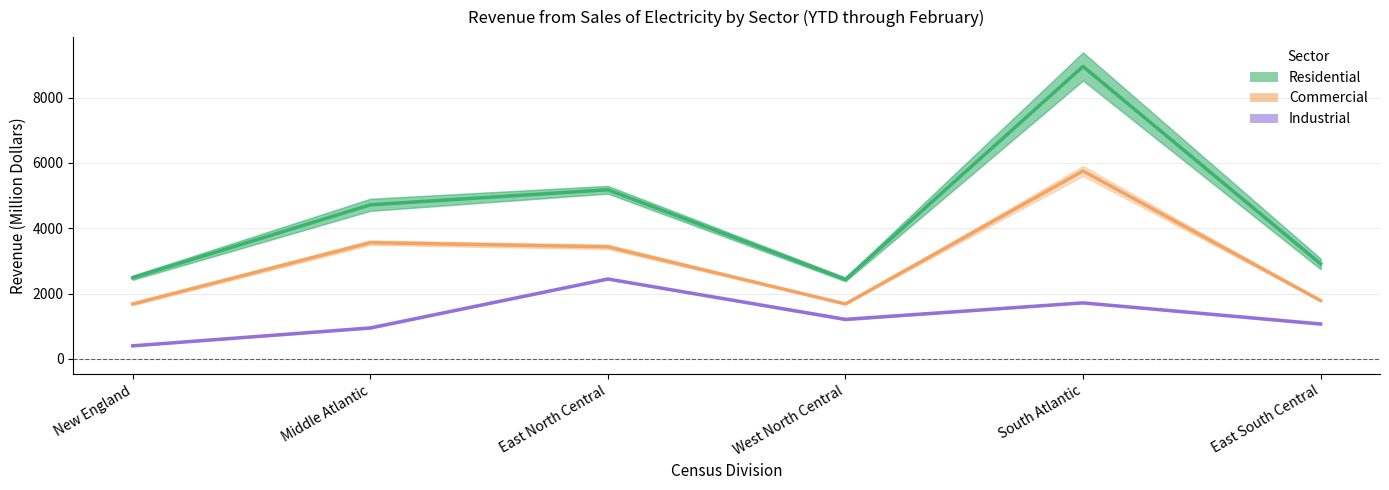

Reading left to right, list all the values displayed in this chart.

Residential: 2484.5	4718.0	5180.0	2432.0	8958.0	2909.5
Commercial: 1680.0	3558.0	3431.0	1680.0	5755.5	1784.0
Industrial: 396.5	945.0	2444.5	1208.5	1713.0	1066.5